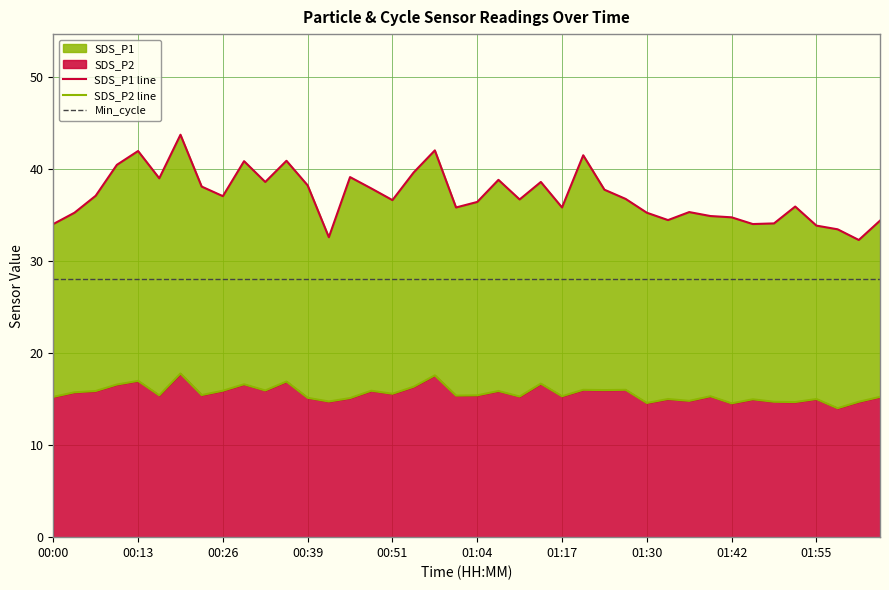

How many values in the SDS_P1 line series are below 36?

17